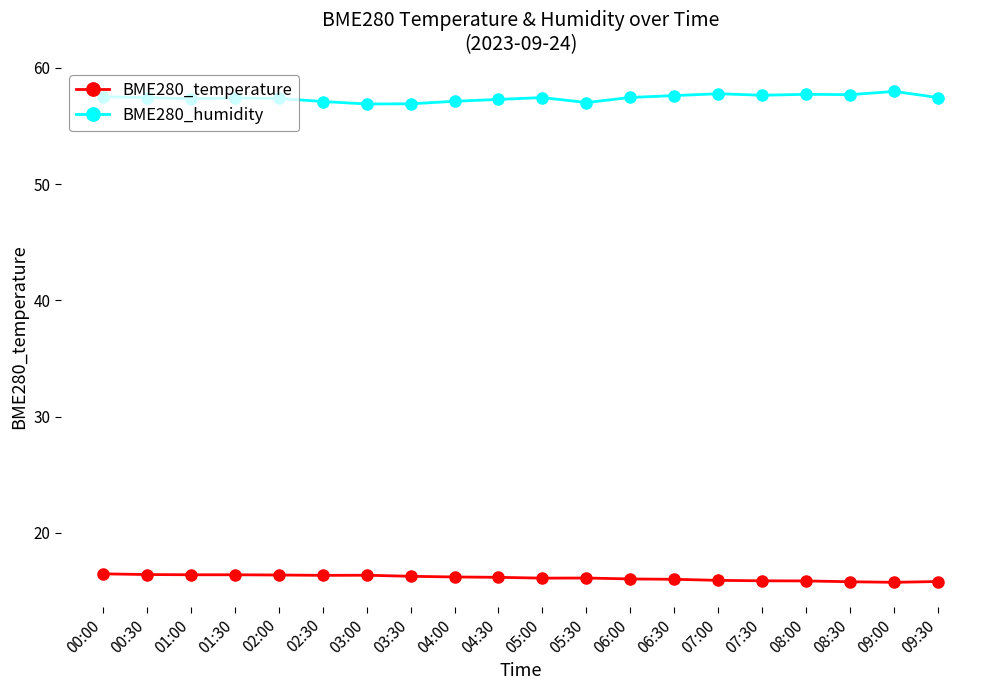

What is the highest value of the BME280_humidity series?

58.0